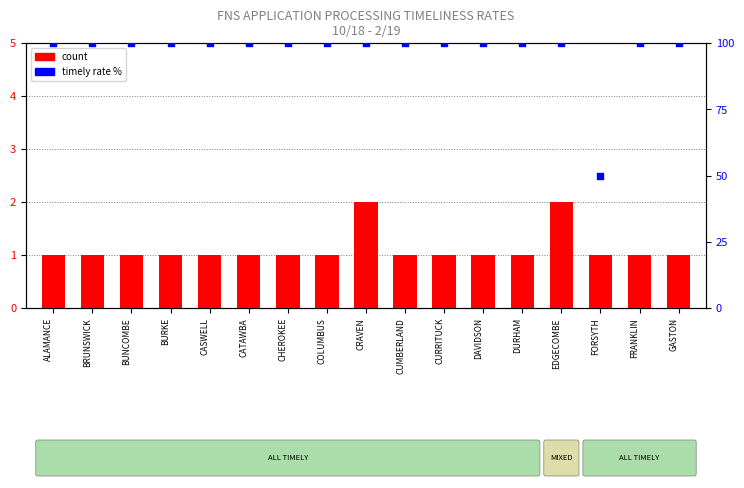

Which series contains the lowest Y value?

count